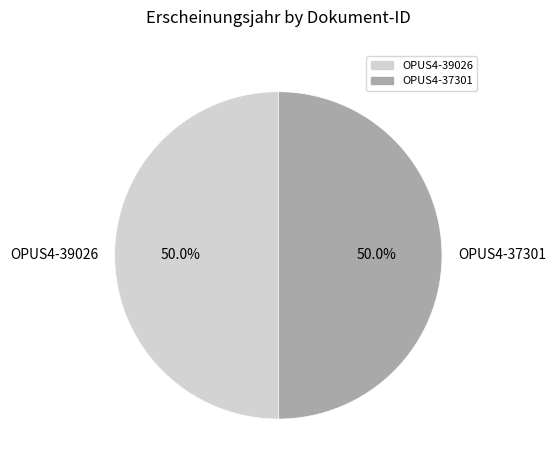

The OPUS4-37301 slice represents 39% of the pie. True or false?

False